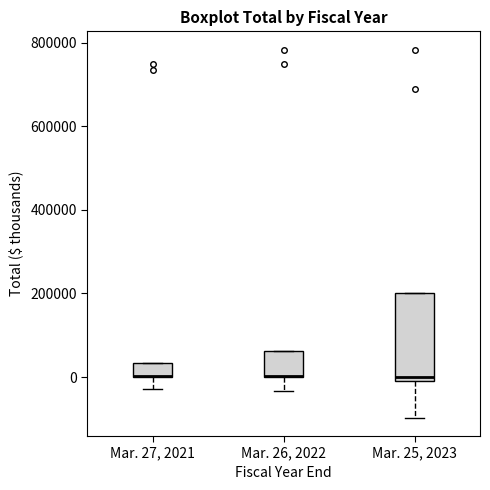

Reading left to right, read every box against the y-axis: the position of its median line, the range the box covers, and the ends of its whiskers. The values are not printed on the chart, so give them approximately, as read against the axis.

Mar. 27, 2021: median 0 (drawn on the box's lower edge), box 0 to 40000, whiskers -20000 to 40000
Mar. 26, 2022: median 0 (drawn on the box's lower edge), box 0 to 60000, whiskers -40000 to 60000
Mar. 25, 2023: median 0 (just above the box's lower edge), box 0 to 200000, whiskers -100000 to 200000